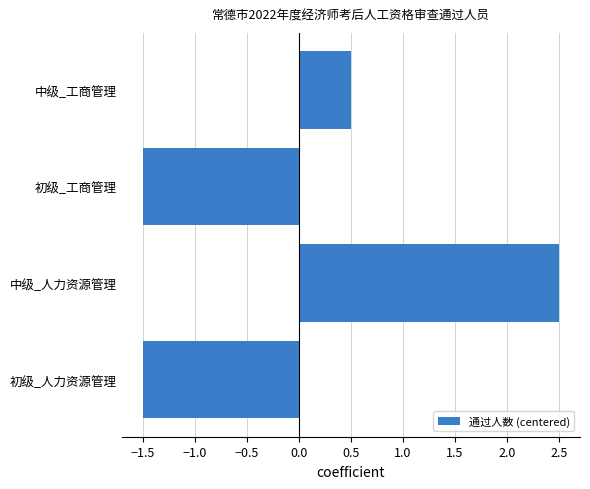

Between 中级_人力资源管理 and 中级_工商管理, which is larger?

中级_人力资源管理